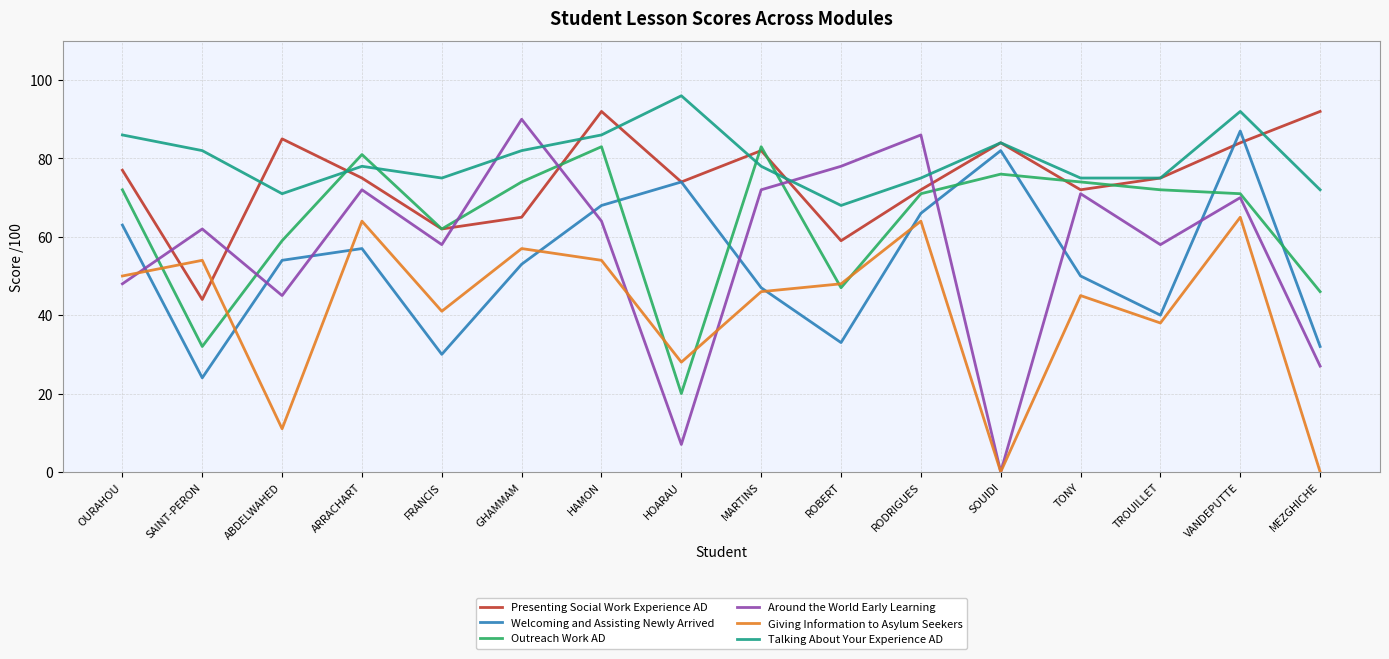

What is the difference between the second highest and minimum values in the Welcoming and Assisting Newly Arrived series?

58